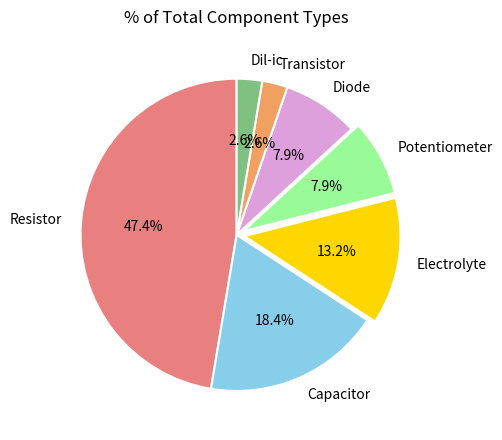

How many segments does this pie chart have?

7